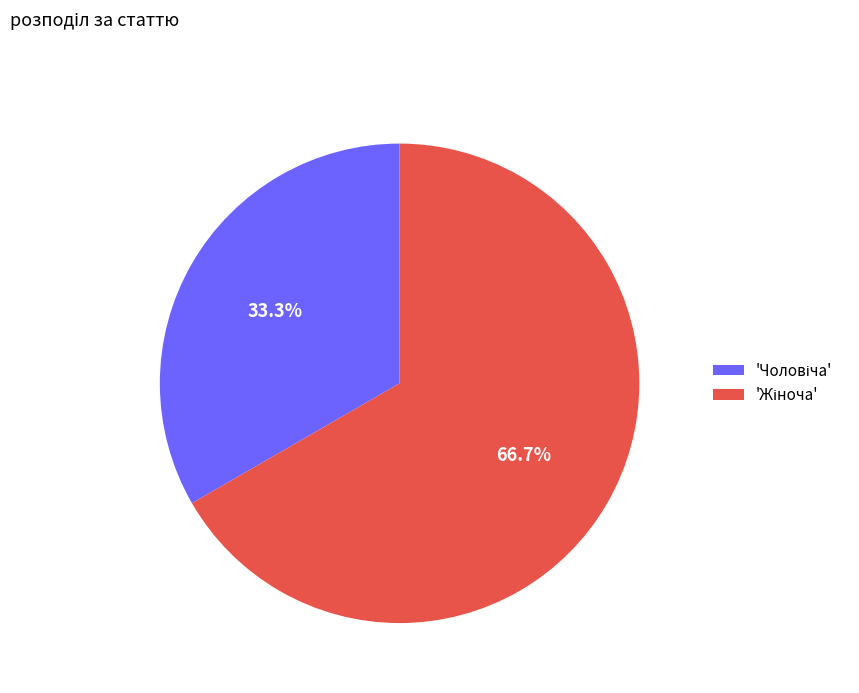

Is there a majority slice in this chart?

Yes